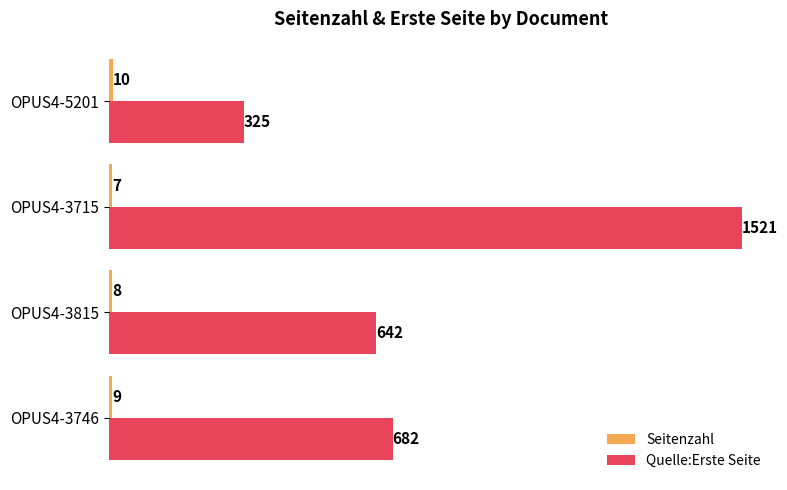

At which label does Quelle:Erste Seite reach its minimum?

OPUS4-5201